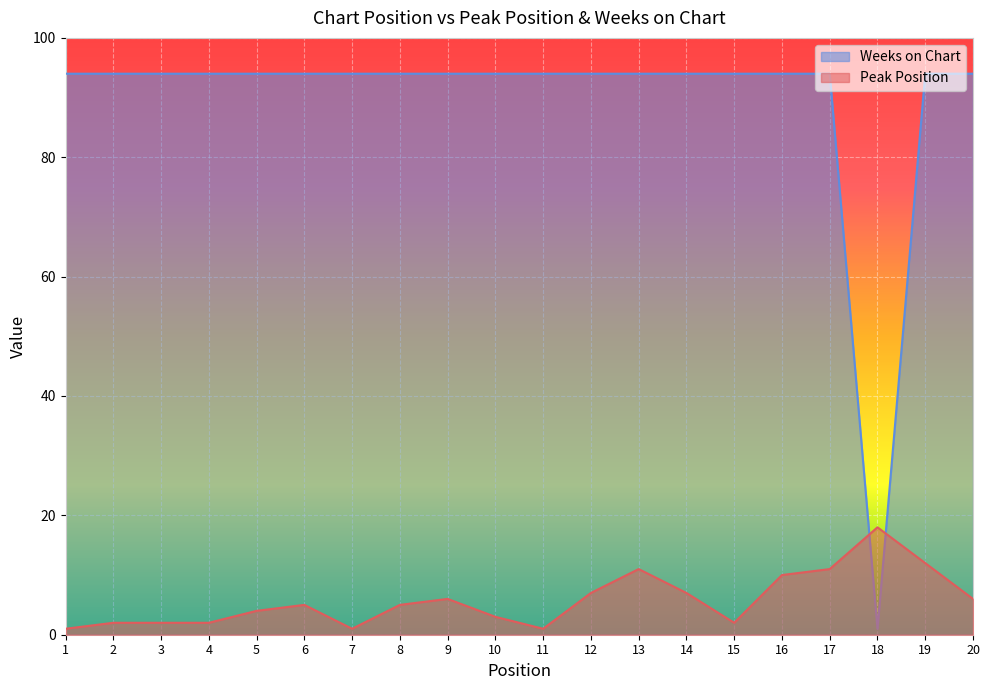

How many data points in Weeks on Chart are less than 94?

1